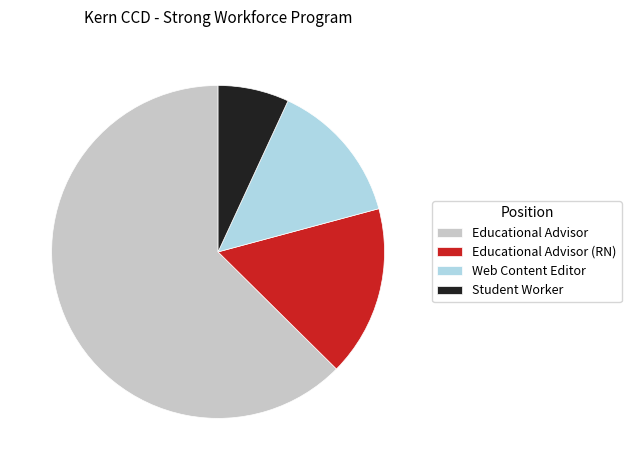

Which category has the smallest portion of the pie?

Student Worker